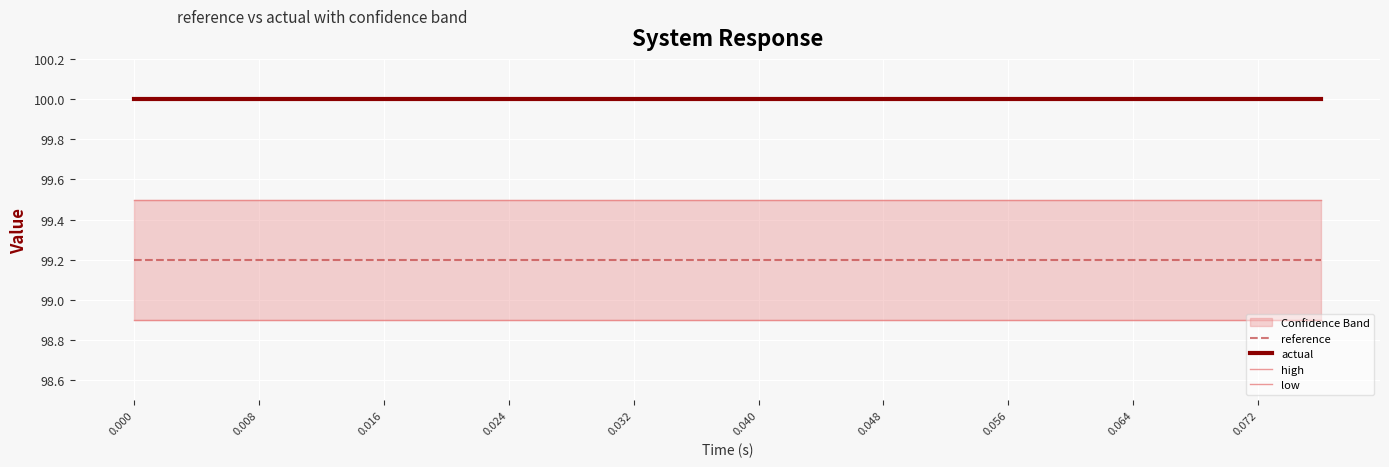

Which series has the largest total across all categories?

actual